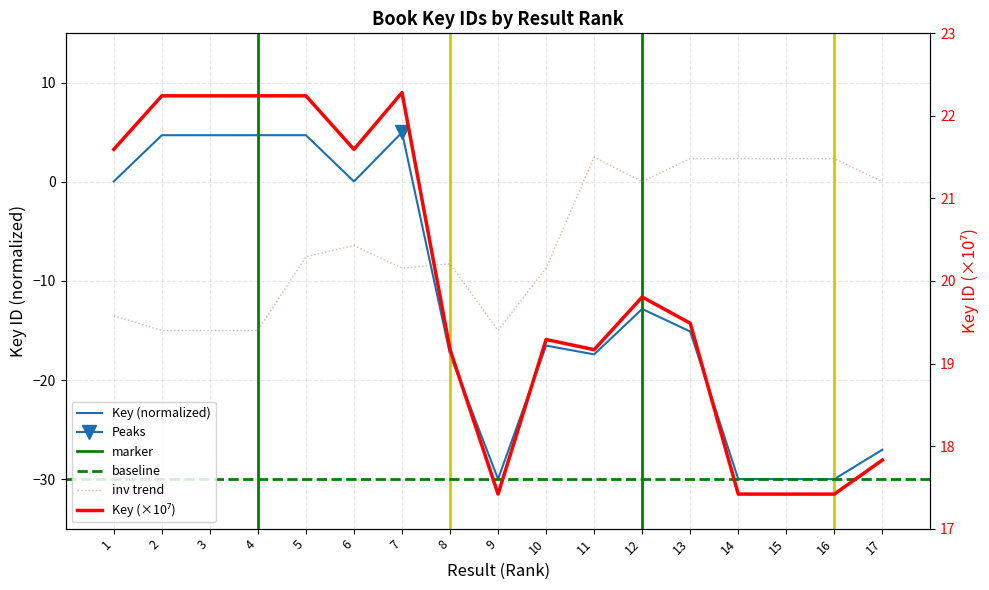

Between 2 and 14, which is larger?

2